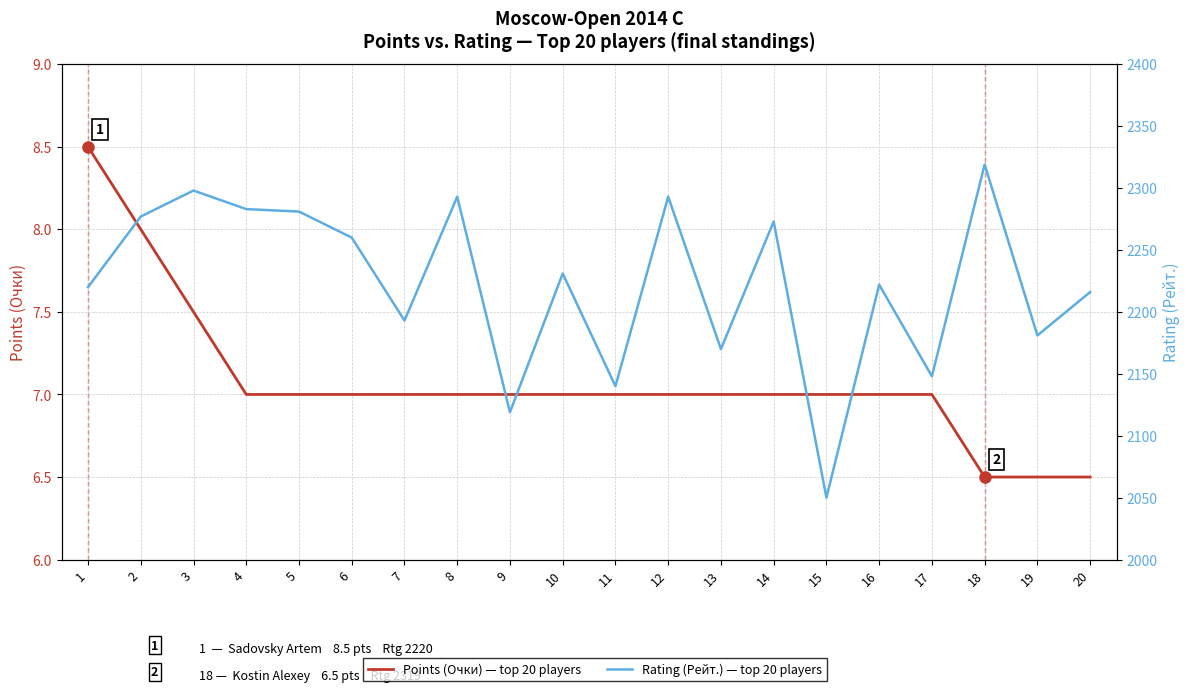

How many lines are shown in the chart?

2